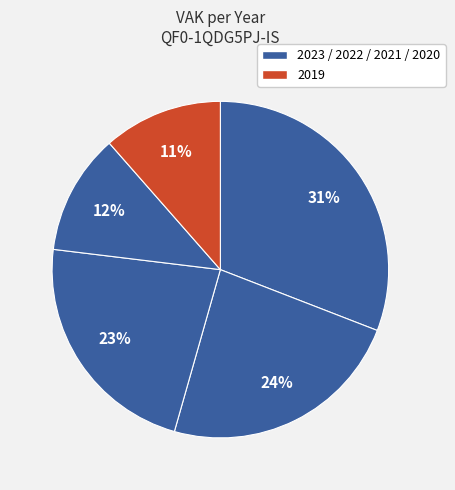

What is the largest slice in the pie chart?

2023